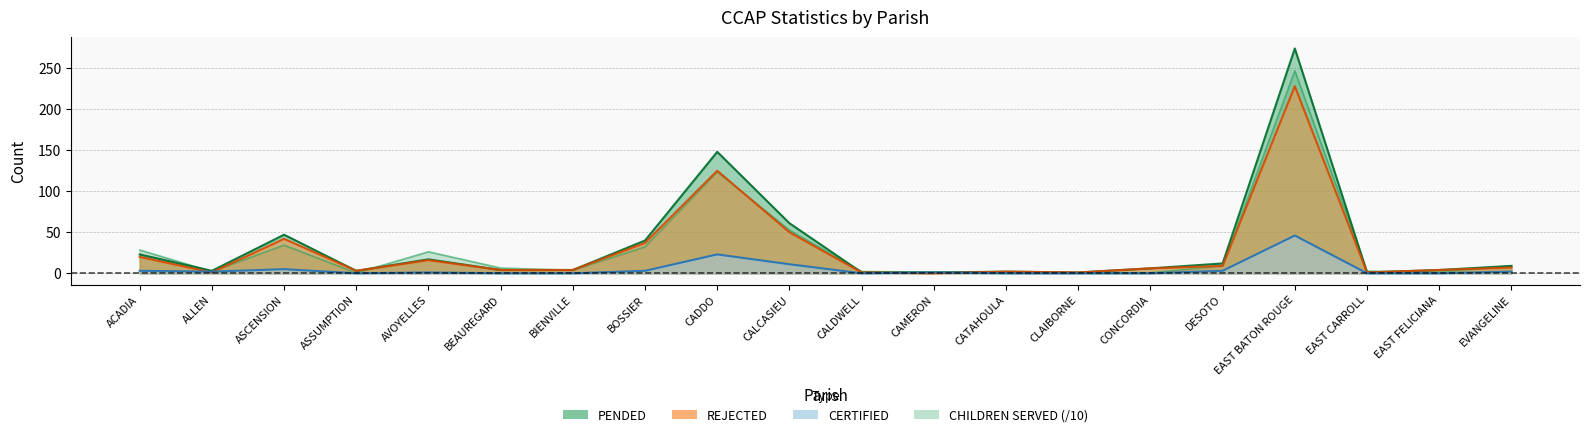

What are all the series names shown in the legend?

PENDED, CERTIFIED, REJECTED, CHILDREN